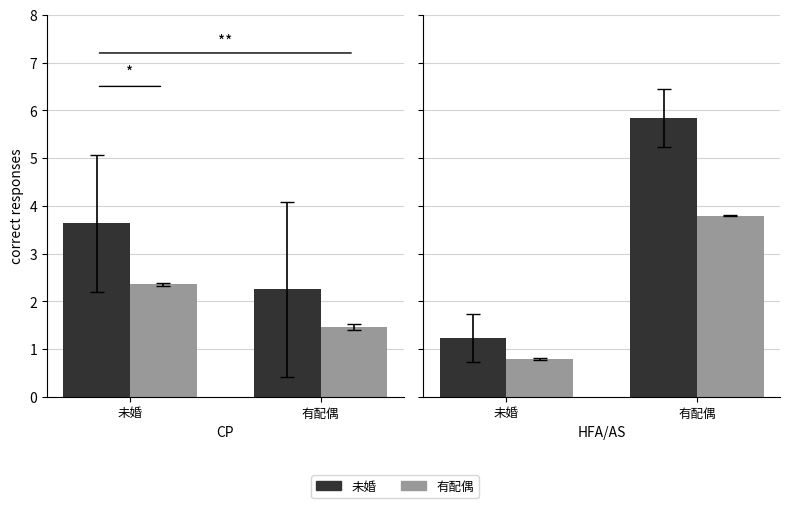

What is the value of the 有配偶 bar at the 2nd from the left?

3.8